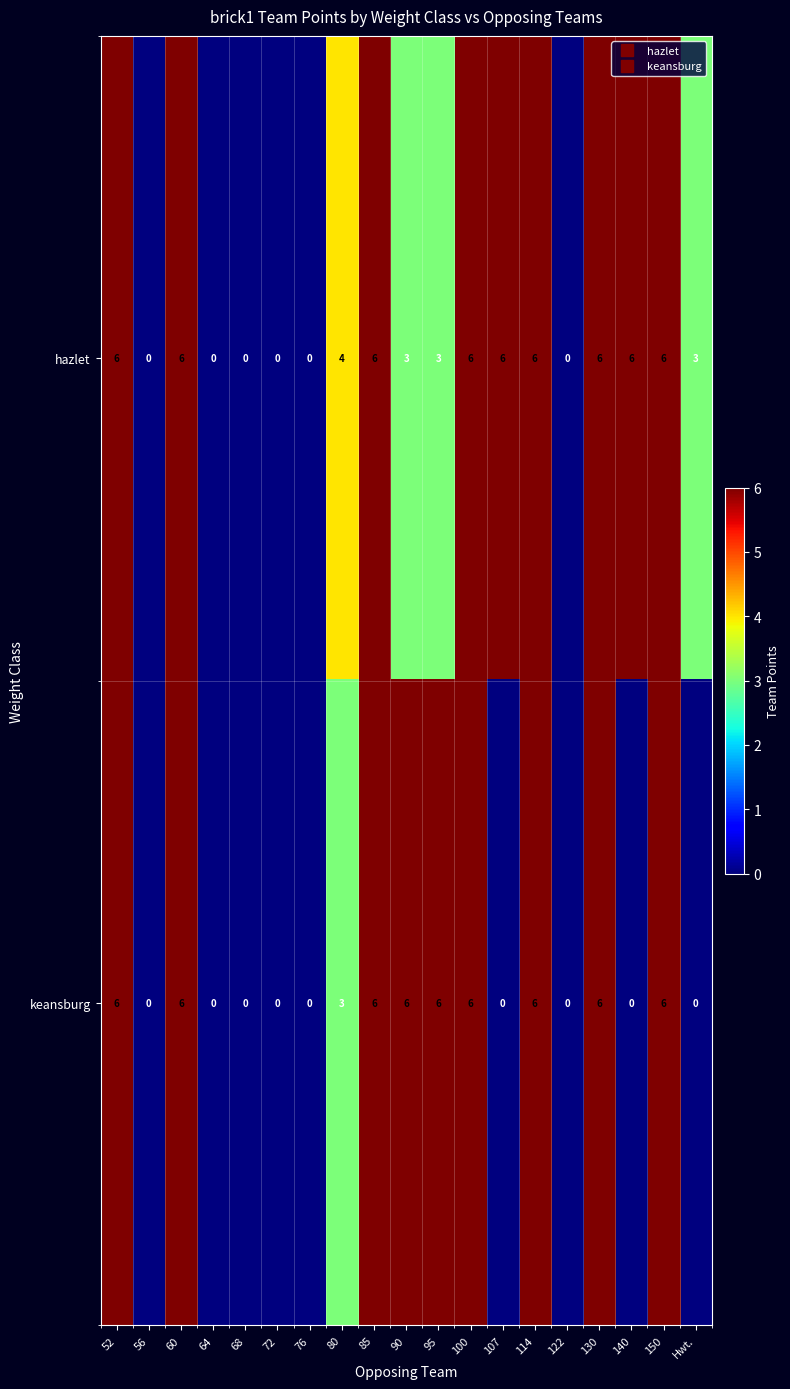

What is the difference between the highest and lowest values at 140?

6